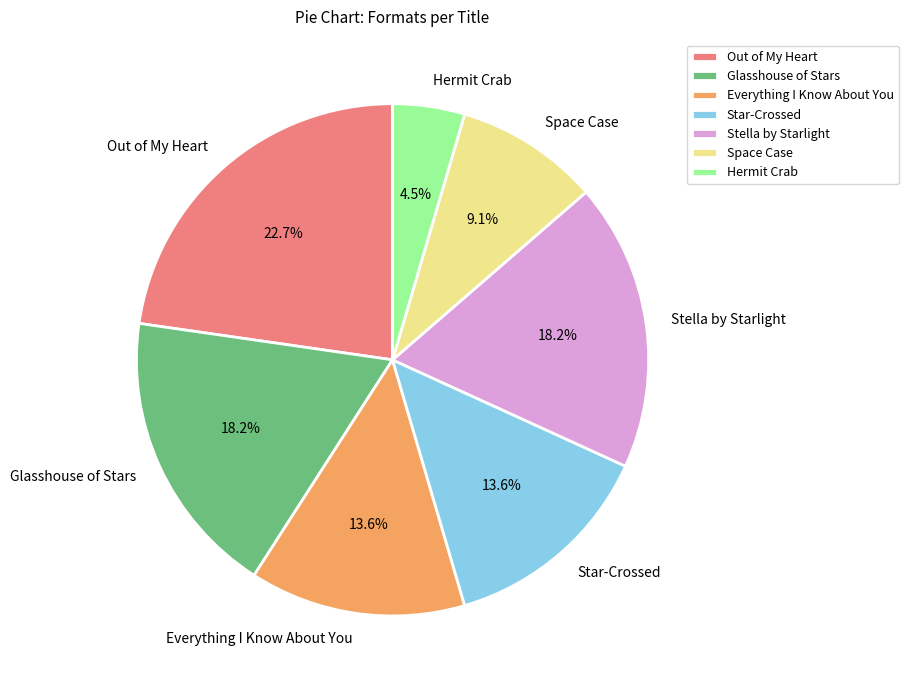

To the nearest percent, what percentage of the pie is Everything I Know About You?

14%